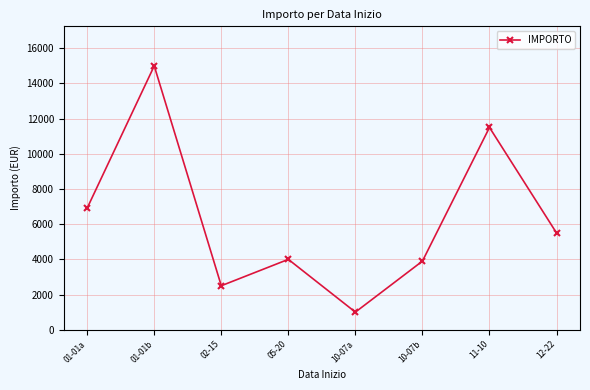

What is the greatest value displayed?

15000.0